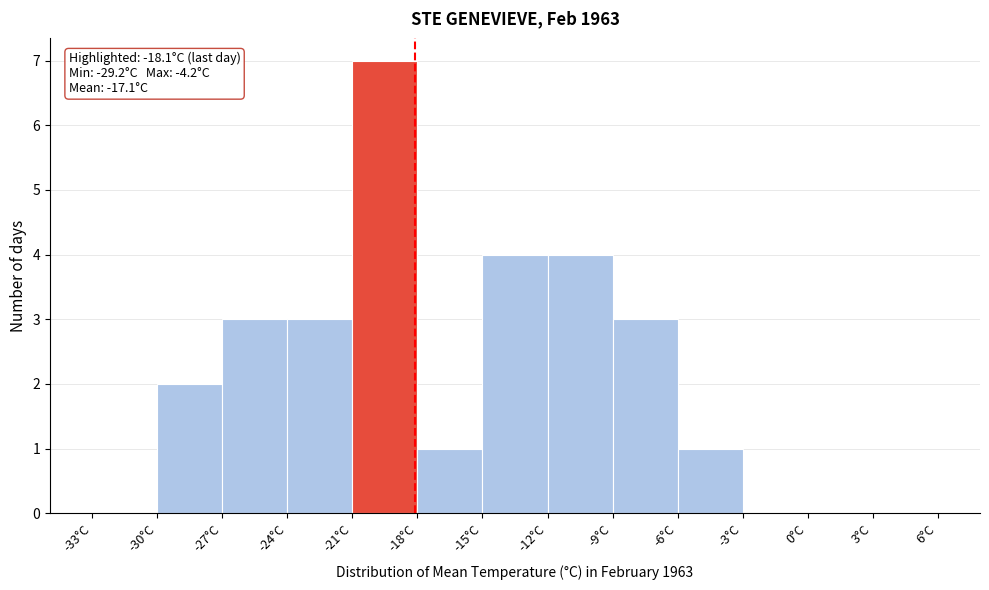

Over which range of the x-axis is the bar tallest?

-21 to -18